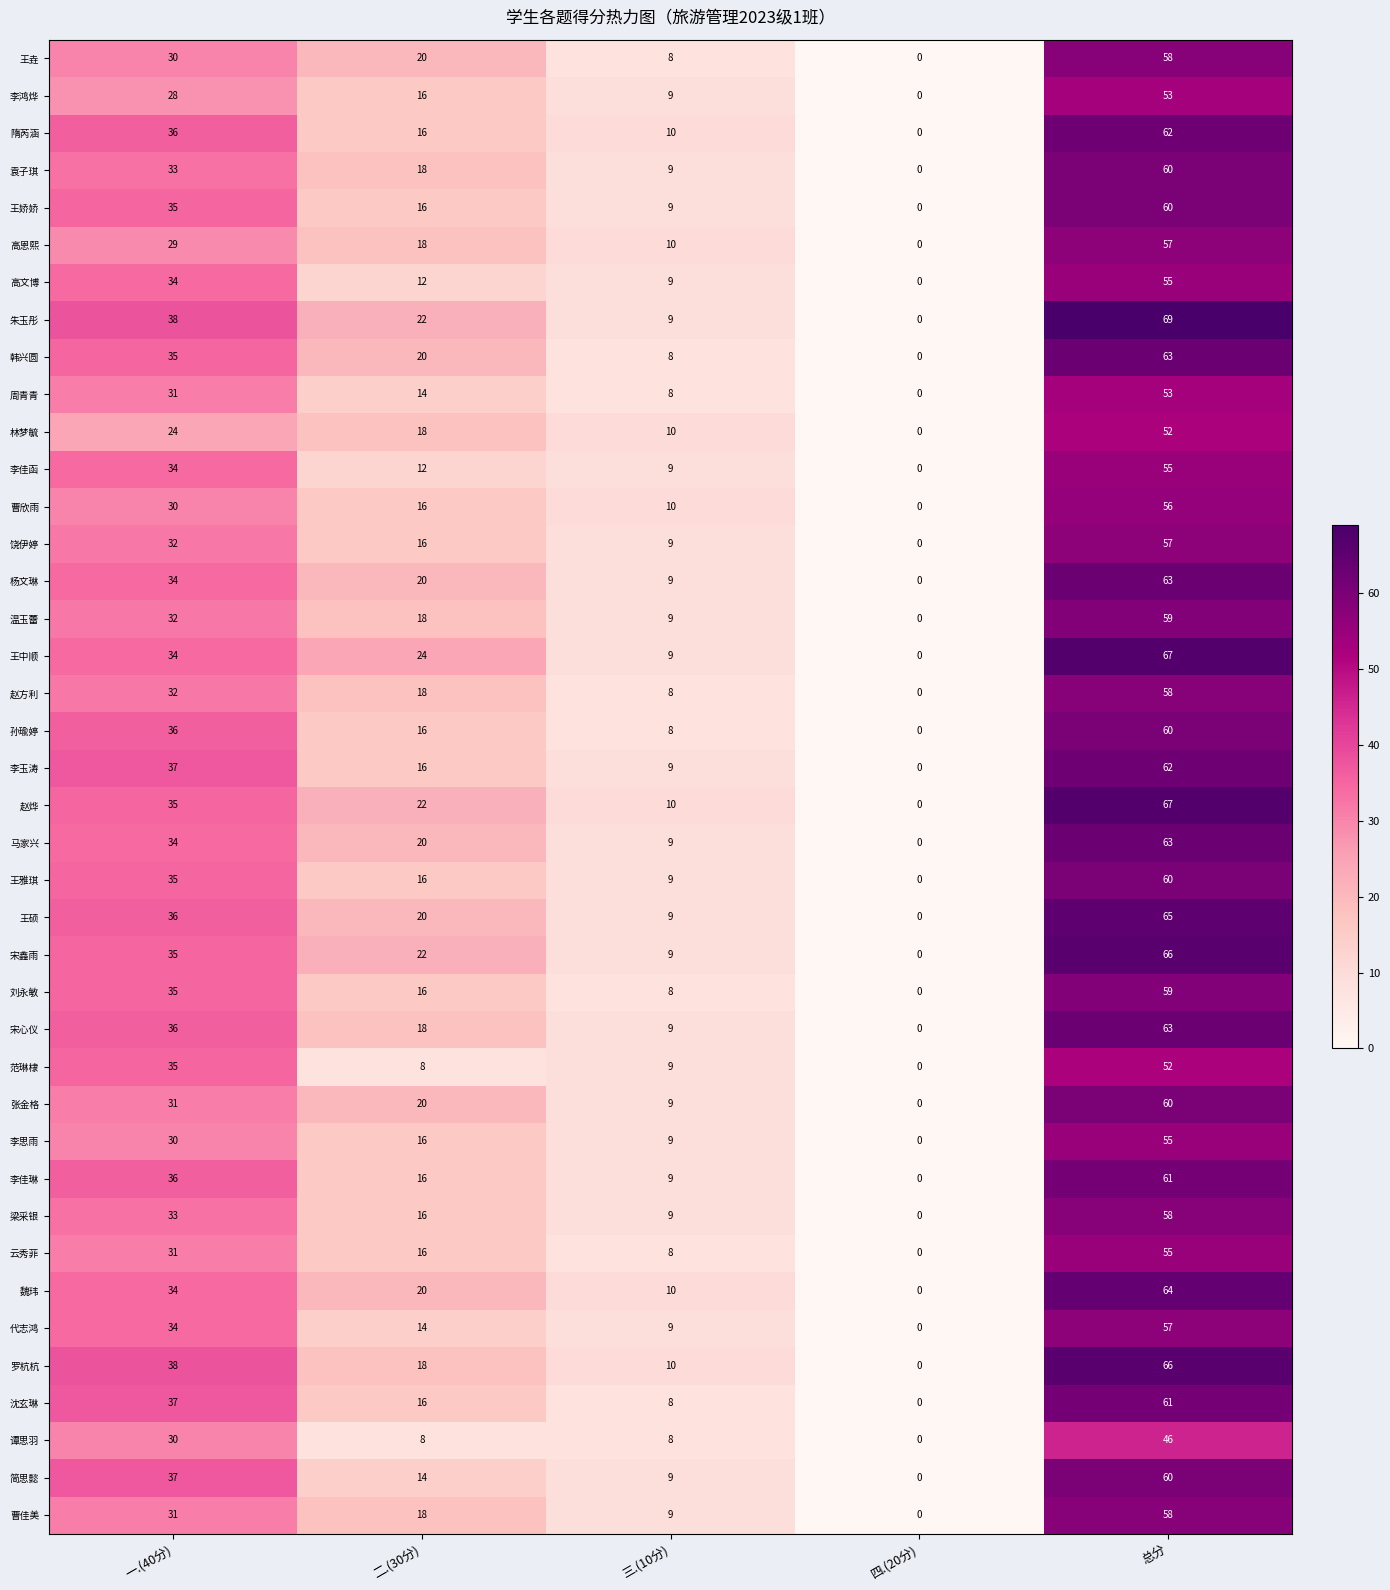

What is the difference between the maximum and second lowest values in the 李鸿烨 series?

44